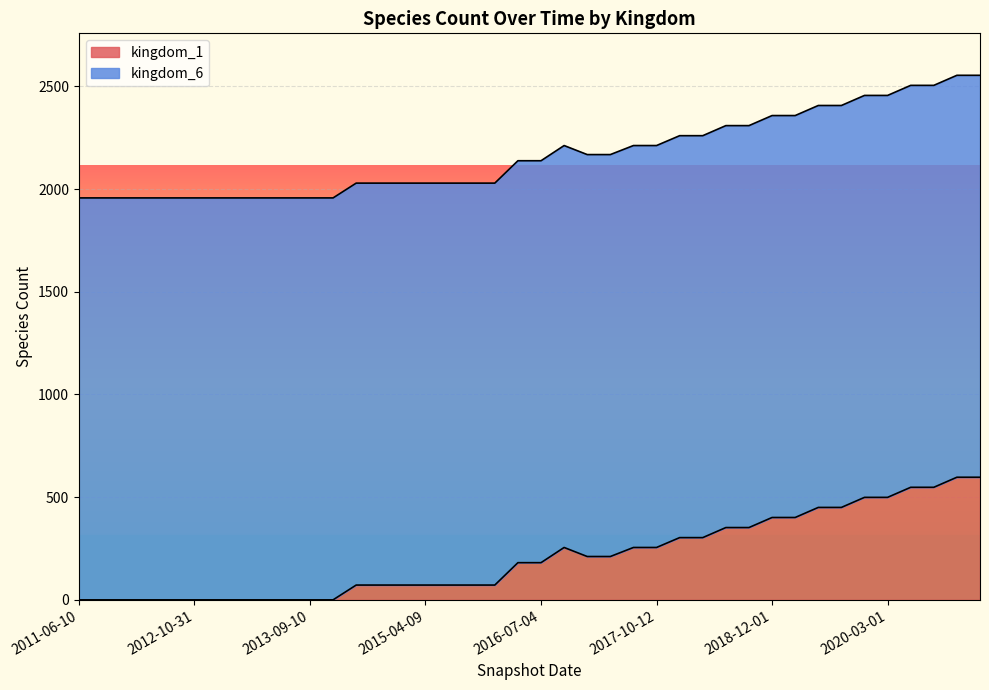

Where is the first local maximum?

2016-10-07